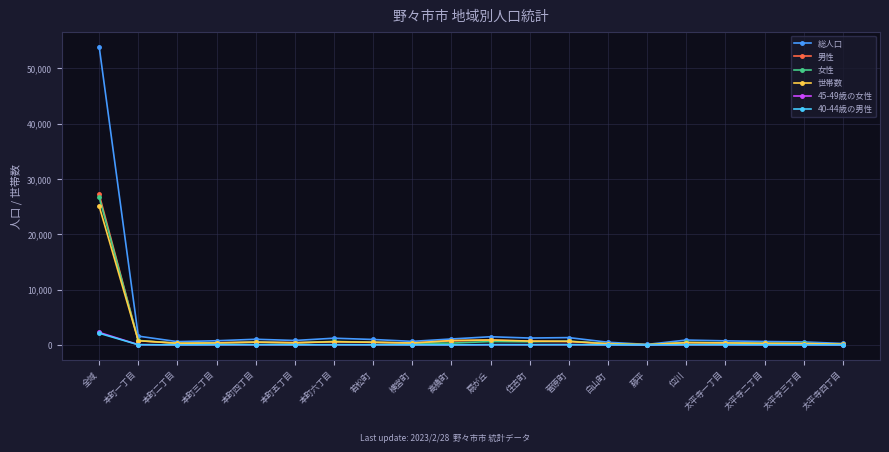

What is the spread (max minus min) of values at 全域?

51850